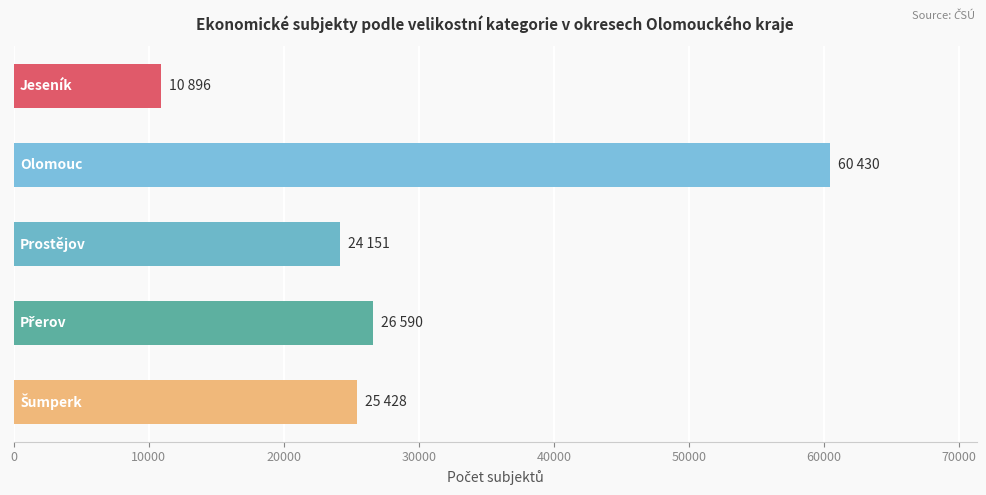

What is the maximum value shown in the chart?

60430